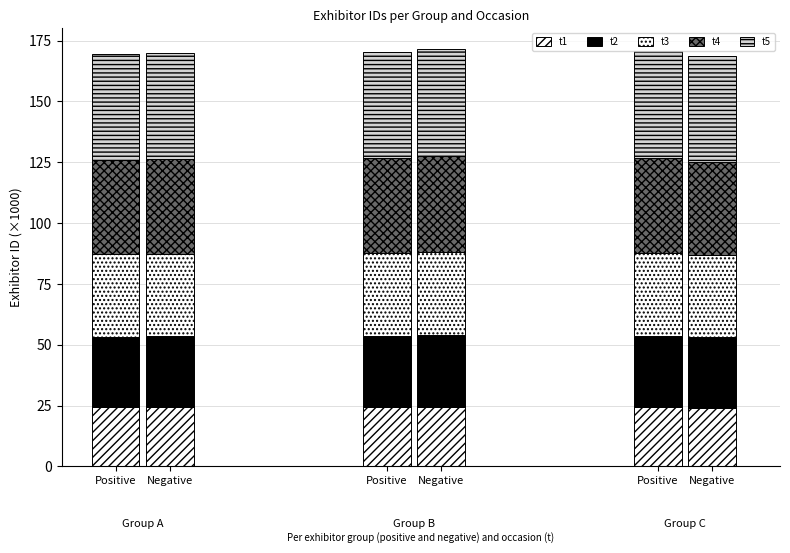

At Positive, list the series in order from smallest to largest.

t1, t2, t3, t4, t5